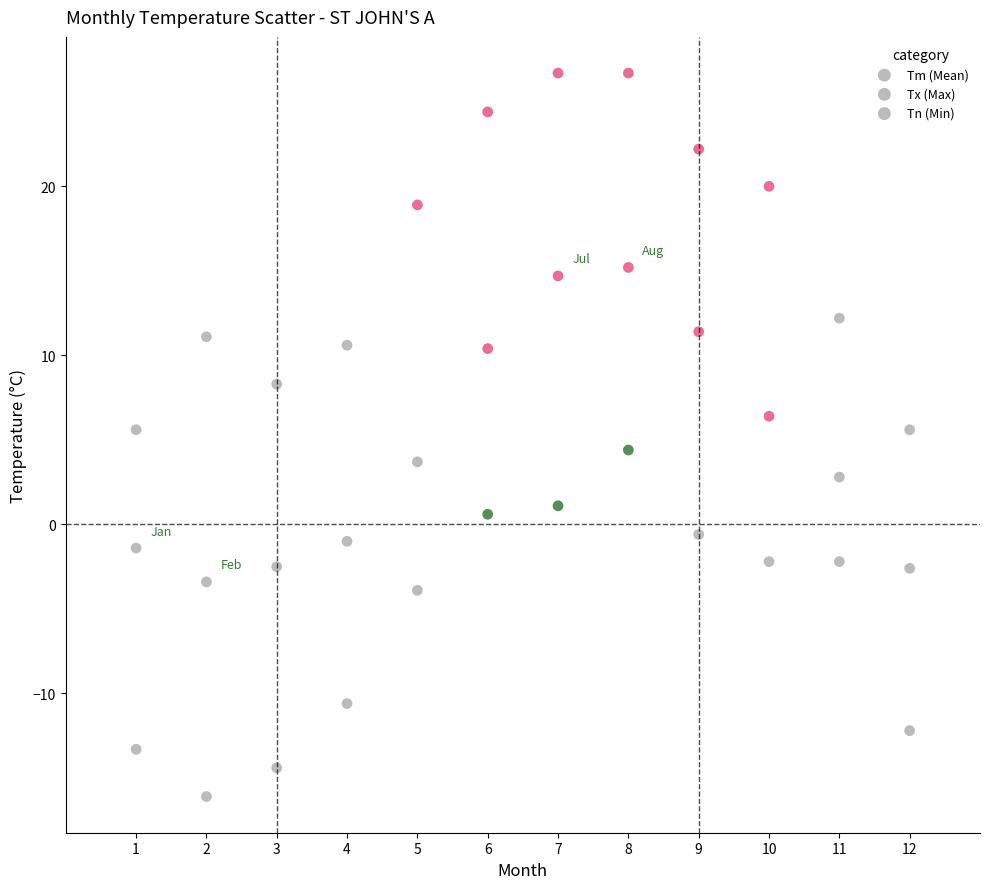

How many points are shown in the scatter plot?

36